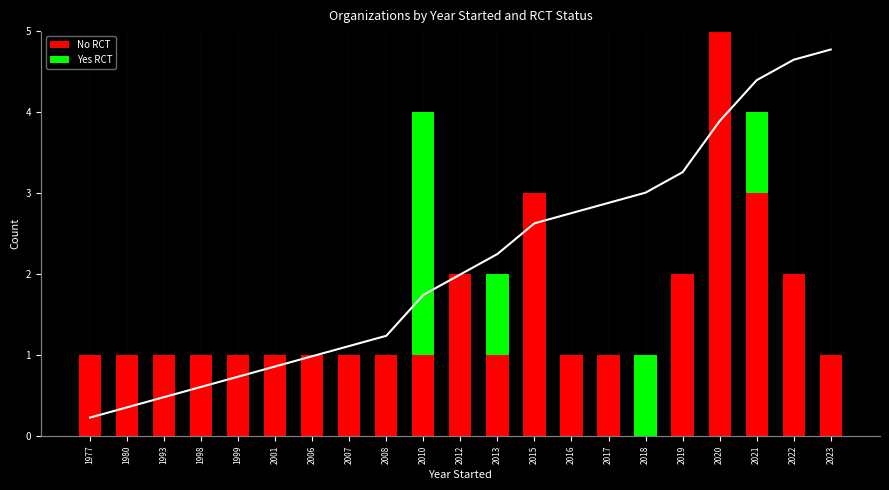

Reading right to left, what are all the values shown in this chart?

No RCT: 2023=1	2022=2	2021=3	2020=5	2019=2	2018=0	2017=1	2016=1	2015=3	2013=1	2012=2	2010=1	2008=1	2007=1	2006=1	2001=1	1999=1	1998=1	1993=1	1980=1	1977=1
Yes RCT: 2023=0	2022=0	2021=1	2020=0	2019=0	2018=1	2017=0	2016=0	2015=0	2013=1	2012=0	2010=3	2008=0	2007=0	2006=0	2001=0	1999=0	1998=0	1993=0	1980=0	1977=0